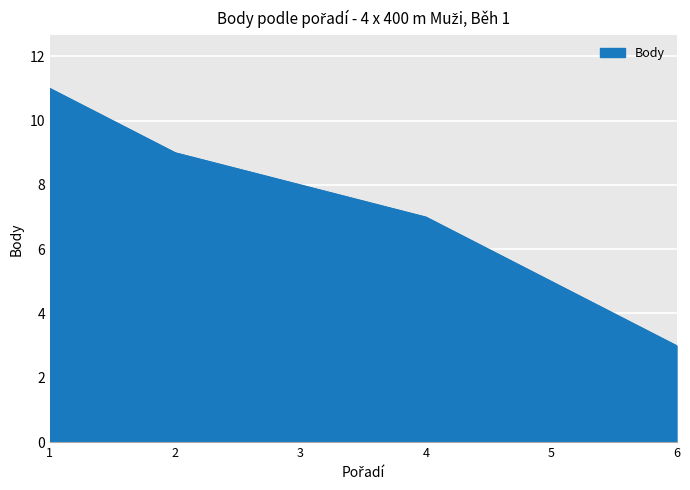

What is the average value?

7